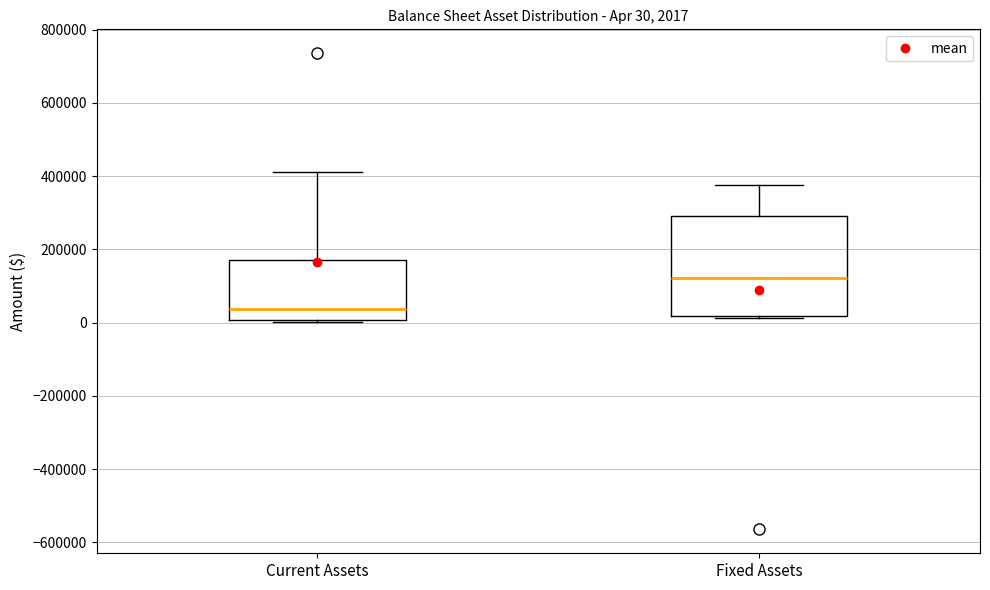

Which box is the tallest, from its lower edge to its upper edge?

Fixed Assets